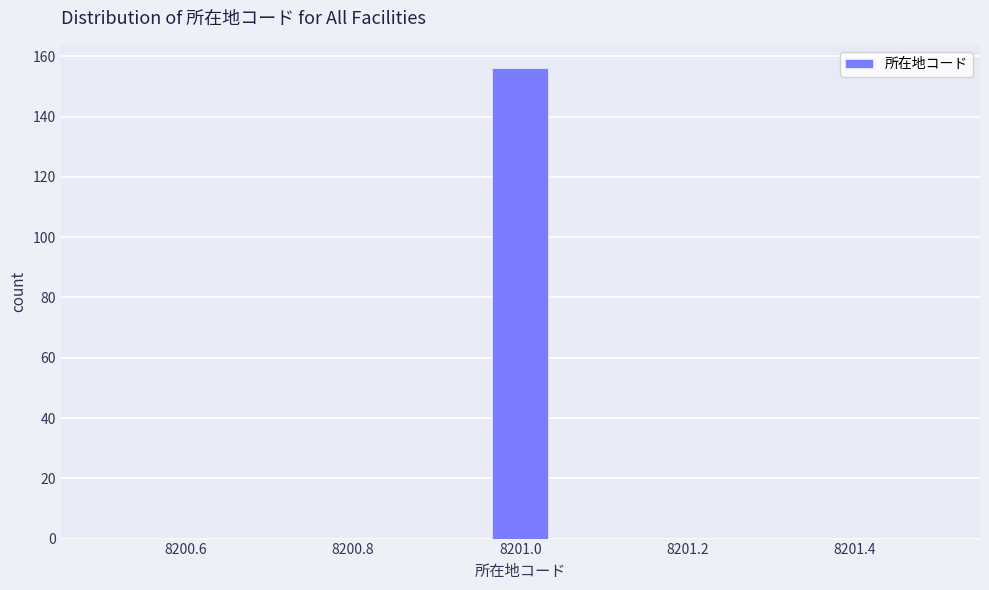

Around what value on the x-axis is the tallest bar? Give the approximate position of its centre, as read against the axis.

8201.00